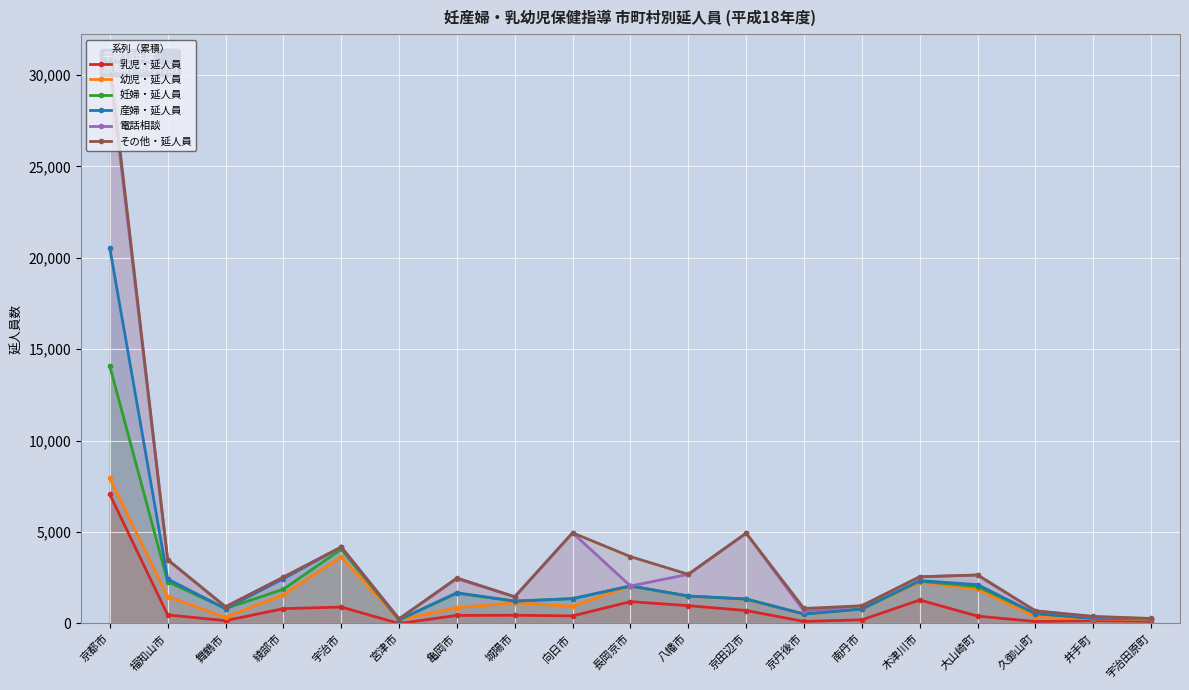

Is it true that 電話相談 equals 676 at 京丹後市?

True